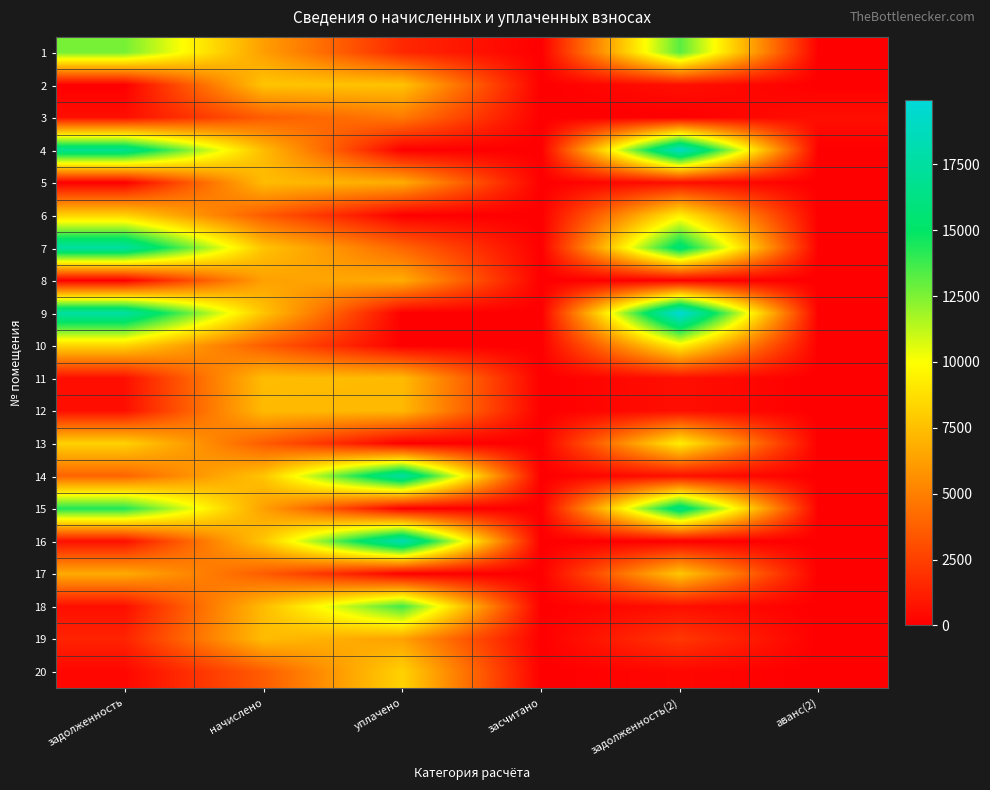

Which label corresponds to the smallest value in the chart?

засчитано